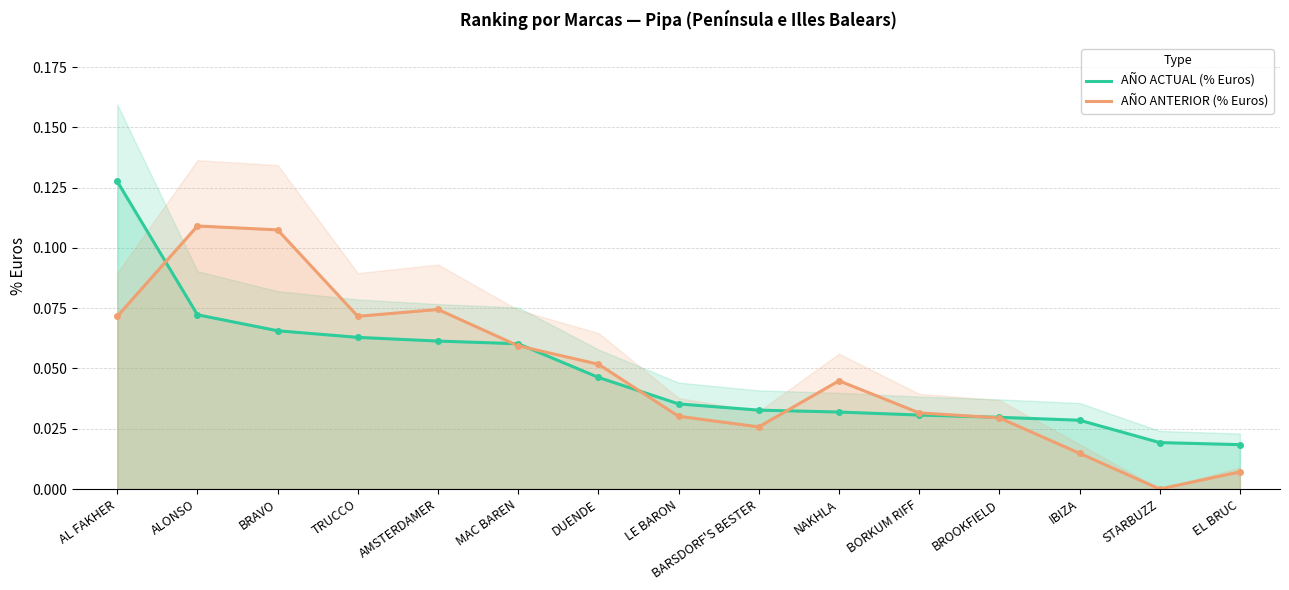

Reading right to left, transcribe all the data shown in this chart.

AÑO ACTUAL (% Euros): EL BRUC=0.0	STARBUZZ=0.0	IBIZA=0.0	BROOKFIELD=0.0	BORKUM RIFF=0.0	NAKHLA=0.0	BARSDORF'S BESTER=0.0	LE BARON=0.0	DUENDE=0.0	MAC BAREN=0.1	AMSTERDAMER=0.1	TRUCCO=0.1	BRAVO=0.1	ALONSO=0.1	AL FAKHER=0.1
AÑO ANTERIOR (% Euros): EL BRUC=0.0	STARBUZZ=0.0	IBIZA=0.0	BROOKFIELD=0.0	BORKUM RIFF=0.0	NAKHLA=0.0	BARSDORF'S BESTER=0.0	LE BARON=0.0	DUENDE=0.1	MAC BAREN=0.1	AMSTERDAMER=0.1	TRUCCO=0.1	BRAVO=0.1	ALONSO=0.1	AL FAKHER=0.1